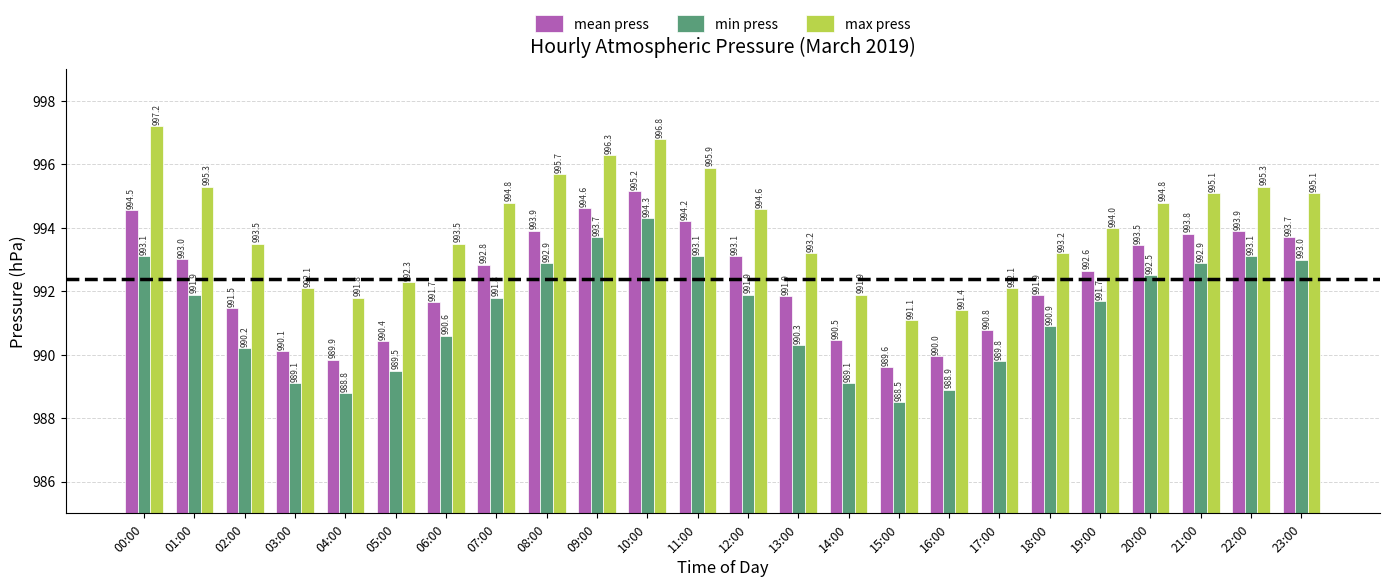

How many values in the min press series exceed 991?

13